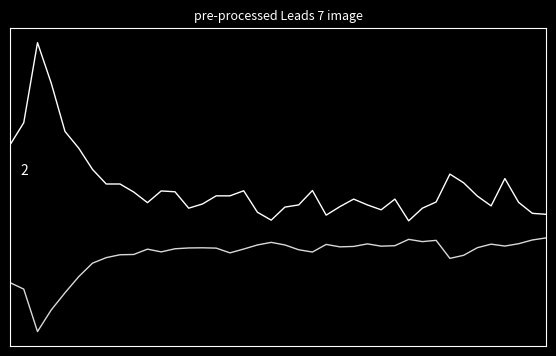

Does the chart display data point markers on the line(s)?

No